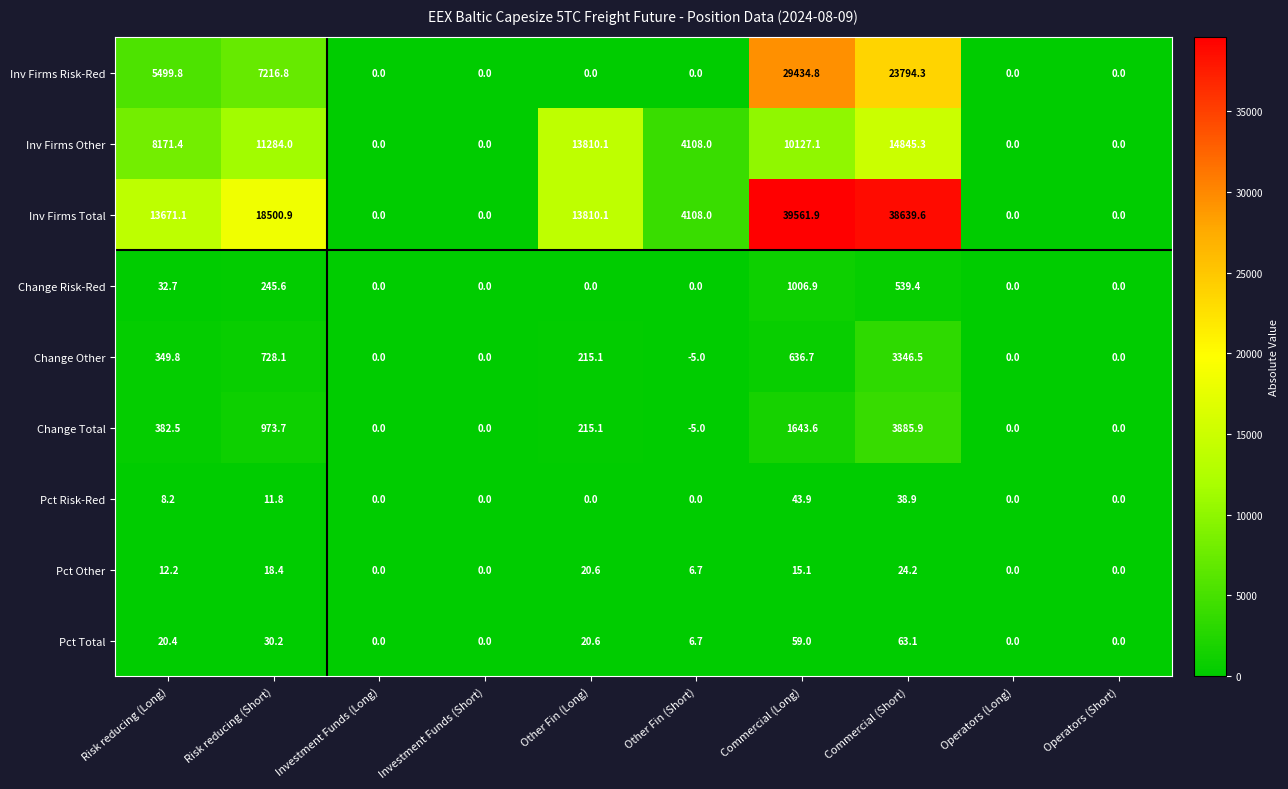

What is the spread (max minus min) of values at Other Fin (Short)?

4113.0